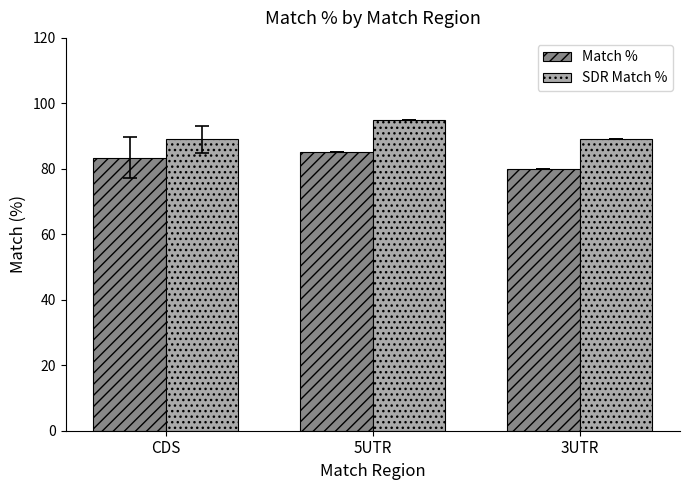

Which series has the largest total across all categories?

SDR Match %